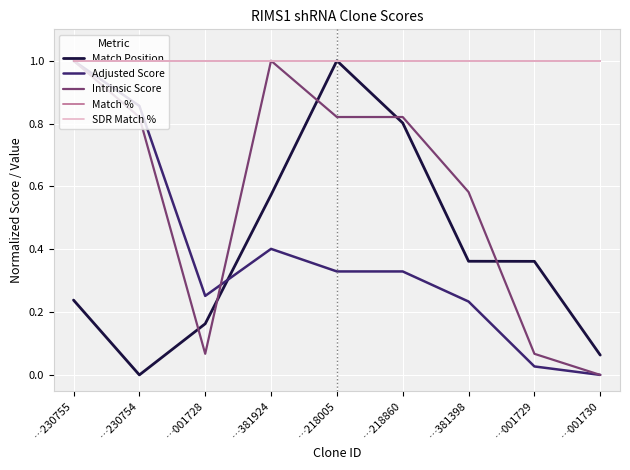

Rank the series by their maximum value, from lowest to highest.

Match Position, Adjusted Score, Intrinsic Score, Match %, SDR Match %